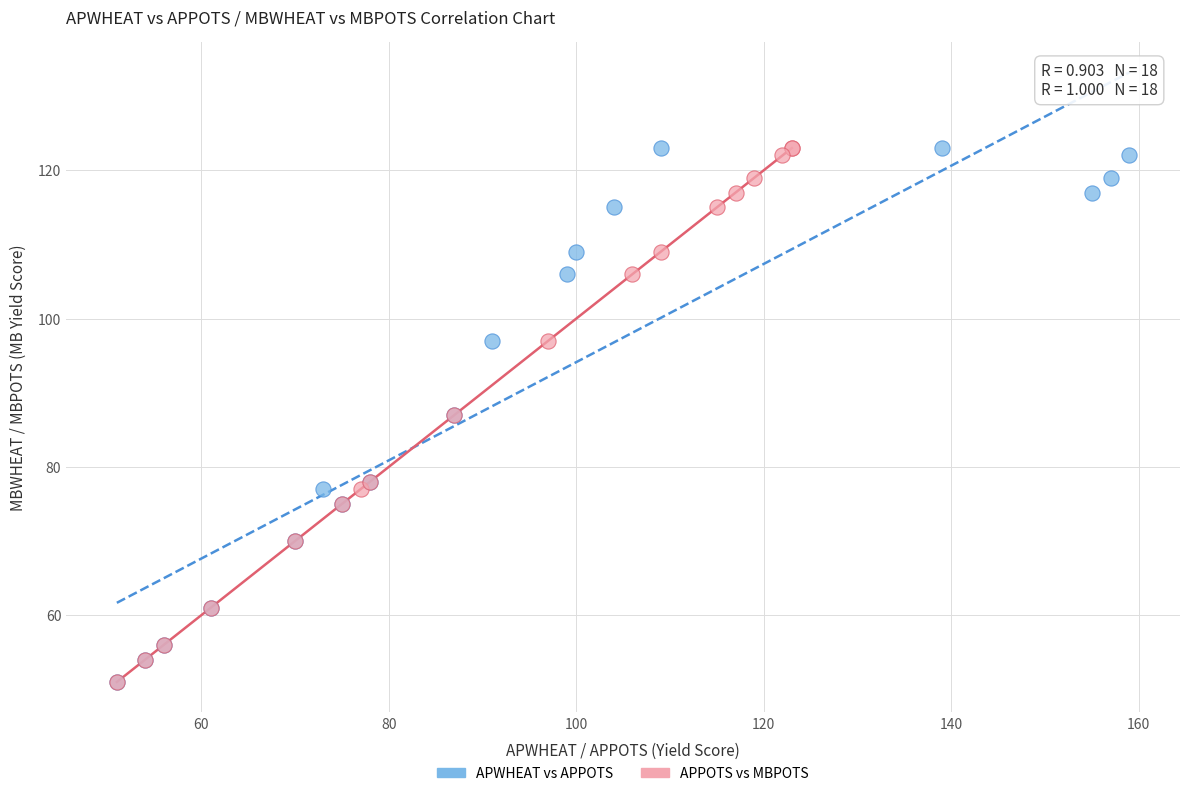

What are all the series names shown in the legend?

APWHEAT vs APPOTS, APPOTS vs MBPOTS